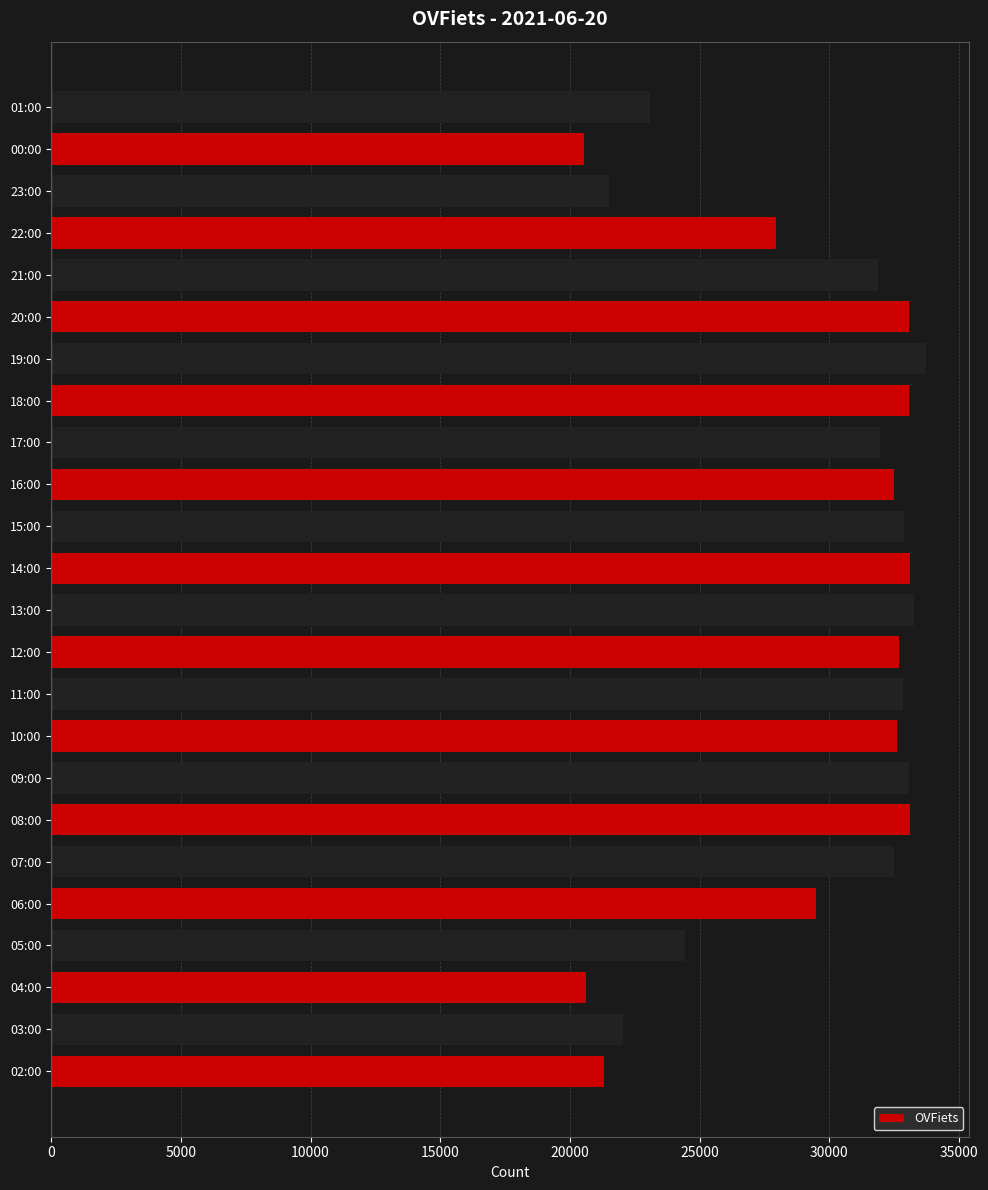

Which category has the highest value across all series?

19:00